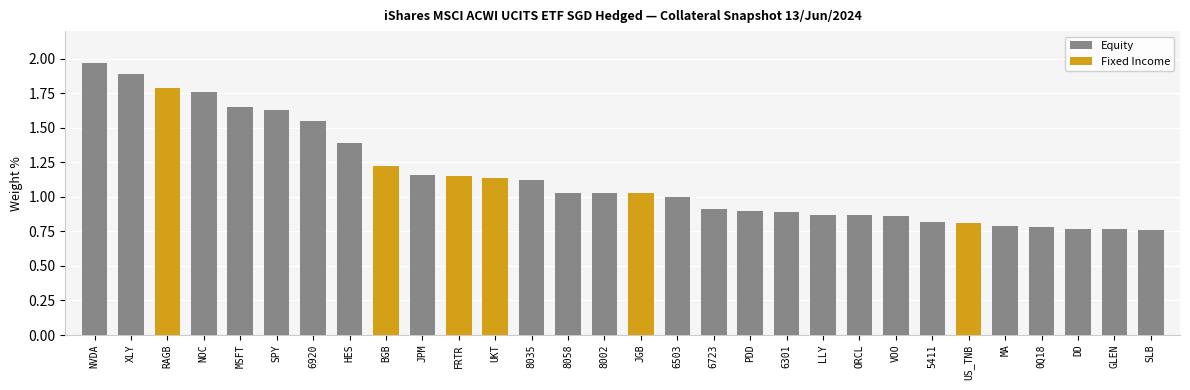

Is it true that Equity equals 1.4 at 8002?

False